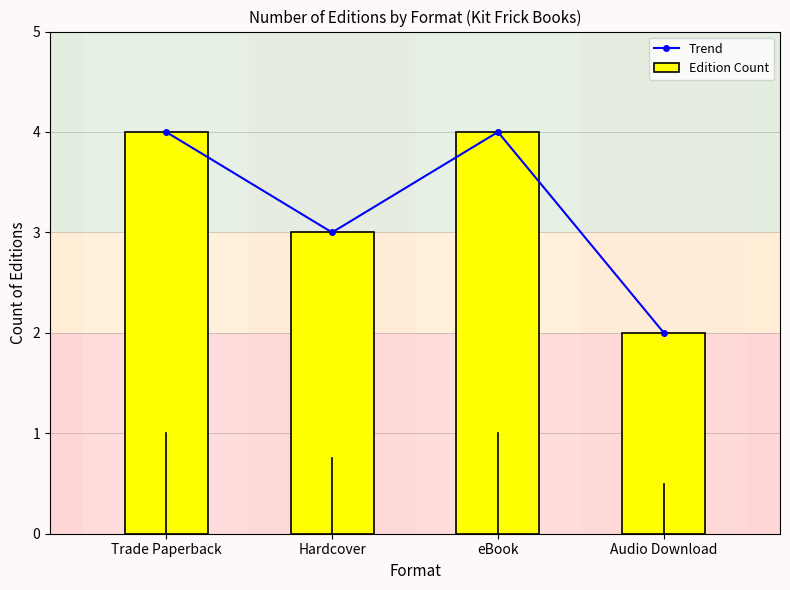

What is the approximate value of Trend at Audio Download?

2